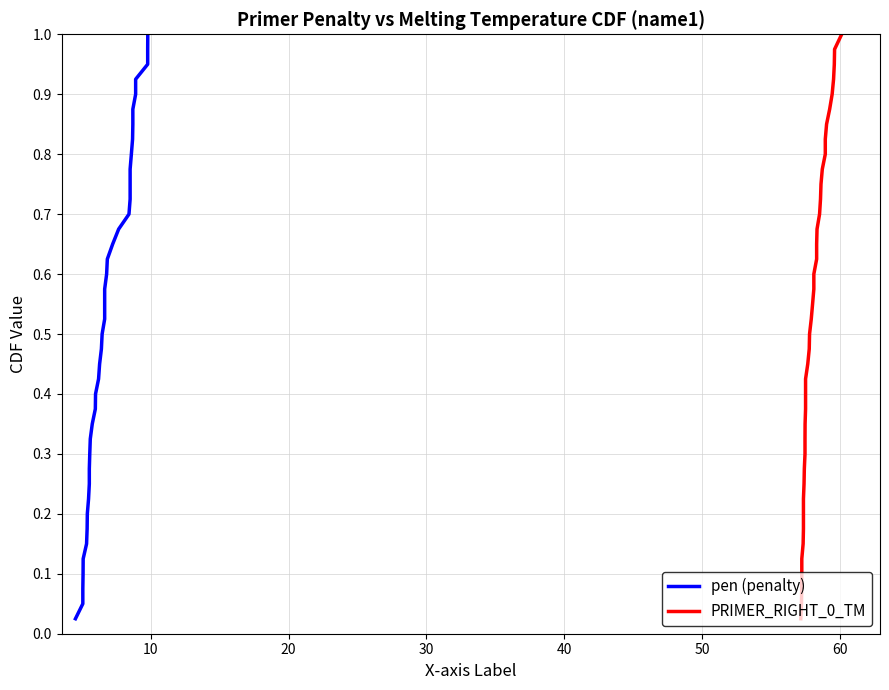

Reading left to right, list all the values displayed in this chart.

pen (penalty): 0.0	0.1	0.1	0.1	0.1	0.1	0.2	0.2	0.2	0.2	0.3	0.3	0.3	0.3	0.4	0.4	0.4	0.5	0.5	0.5	0.5	0.6	0.6	0.6	0.6	0.7	0.7	0.7	0.7	0.8	0.8	0.8	0.8	0.8	0.9	0.9	0.9	0.9	1.0	1.0
PRIMER_RIGHT_0_TM: 0.0	0.1	0.1	0.1	0.1	0.1	0.2	0.2	0.2	0.2	0.3	0.3	0.3	0.3	0.4	0.4	0.4	0.5	0.5	0.5	0.5	0.6	0.6	0.6	0.6	0.7	0.7	0.7	0.7	0.8	0.8	0.8	0.8	0.8	0.9	0.9	0.9	0.9	1.0	1.0